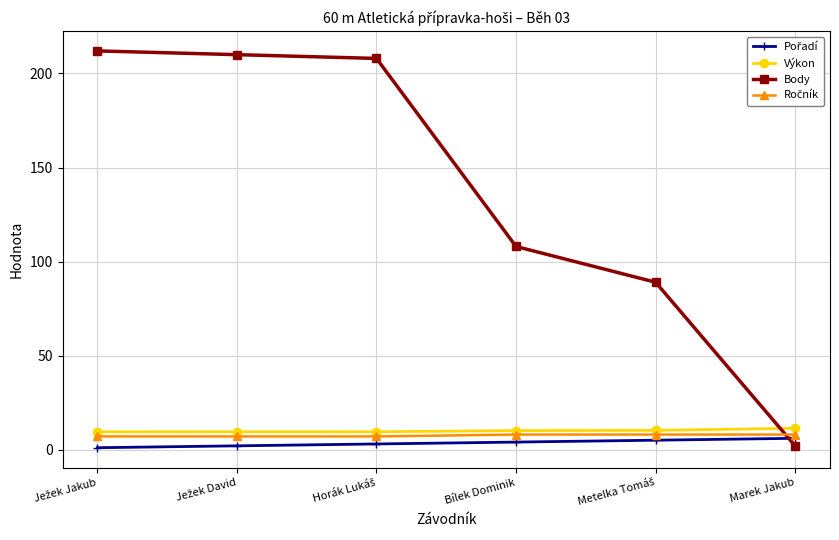

Which series has the widest spread of values?

Body